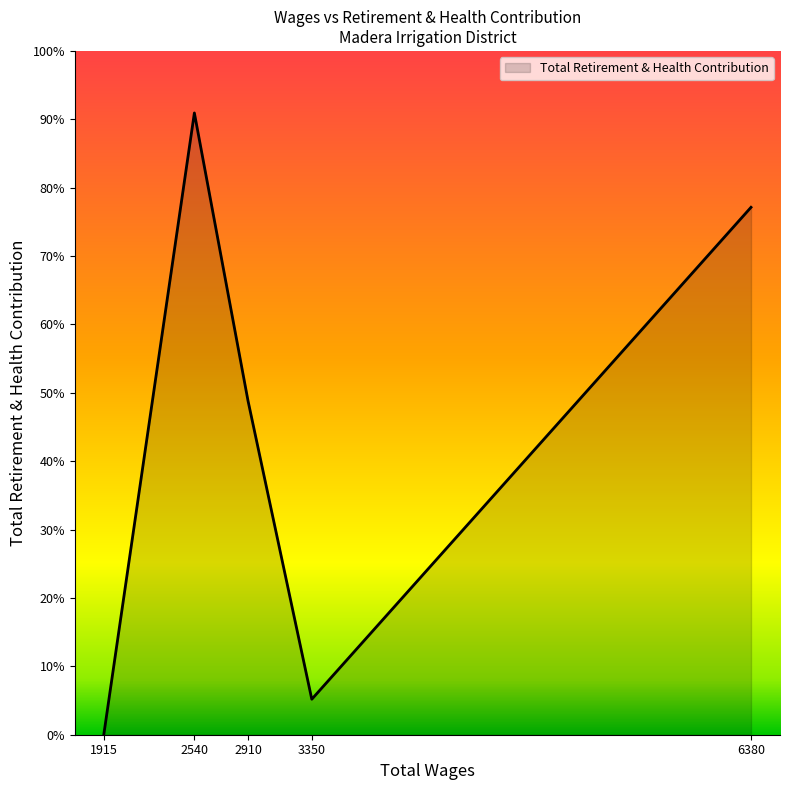

List the labels in order of value, largest first.

2540, 6380, 2910, 3350, 1915